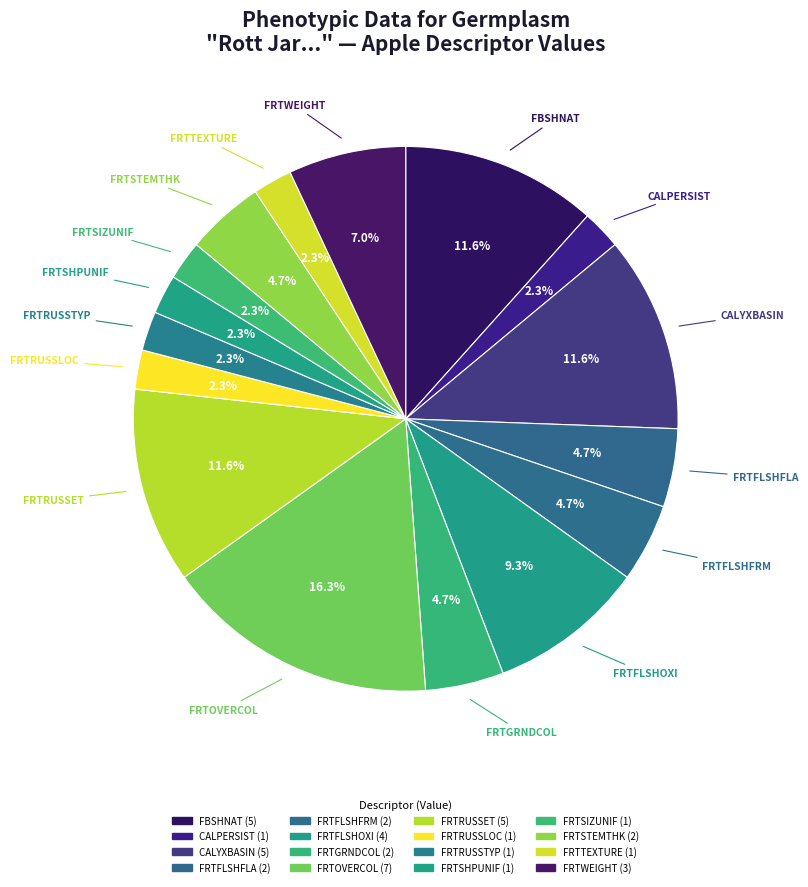

Combined, what portion of the pie is FRTOVERCOL and FRTTEXTURE?

18.6%